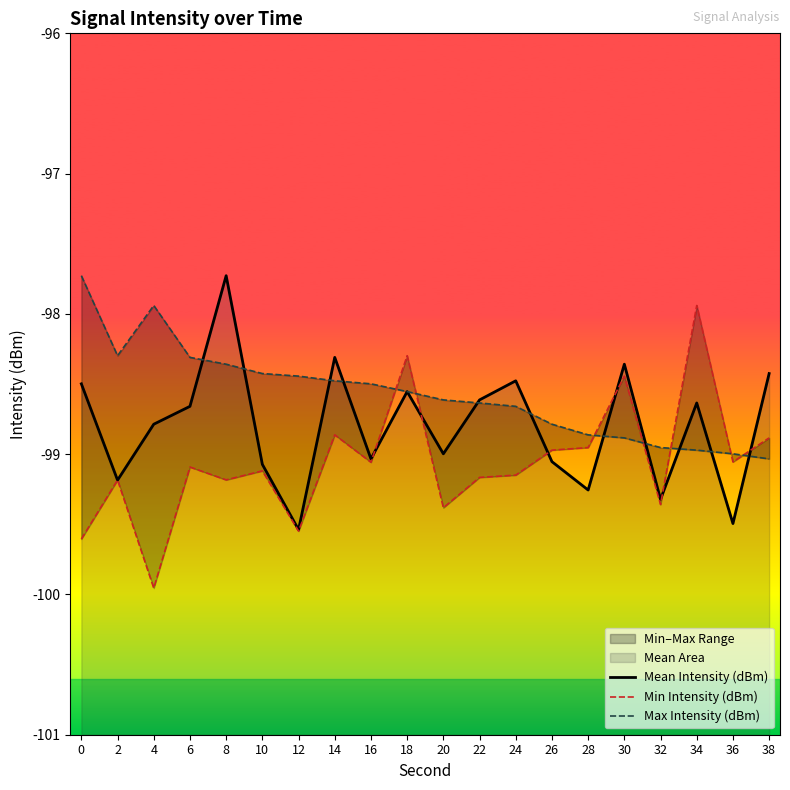

Rank the series at 30 from lowest to highest value.

Max Intensity (dBm), Min Intensity (dBm), Mean Intensity (dBm)